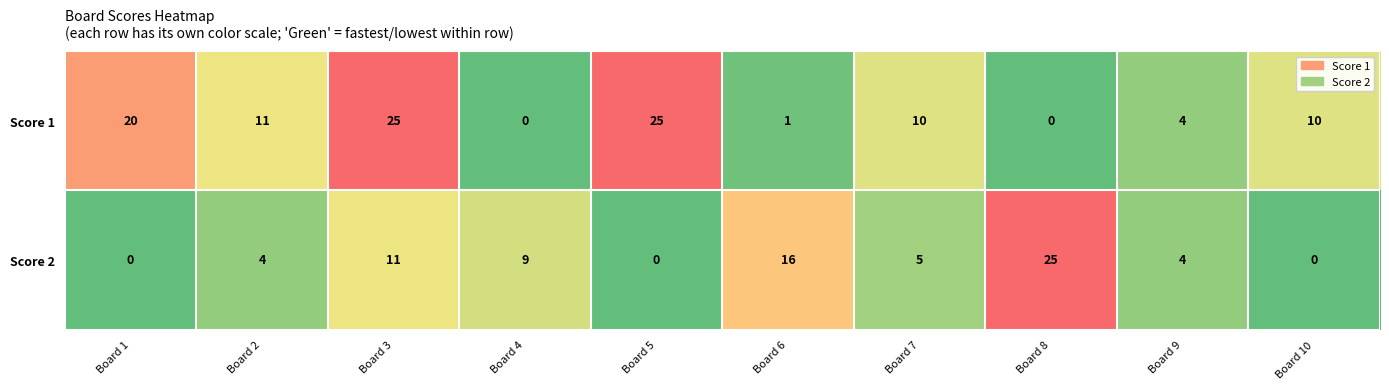

At which category is the sum across all series the highest?

Board 3